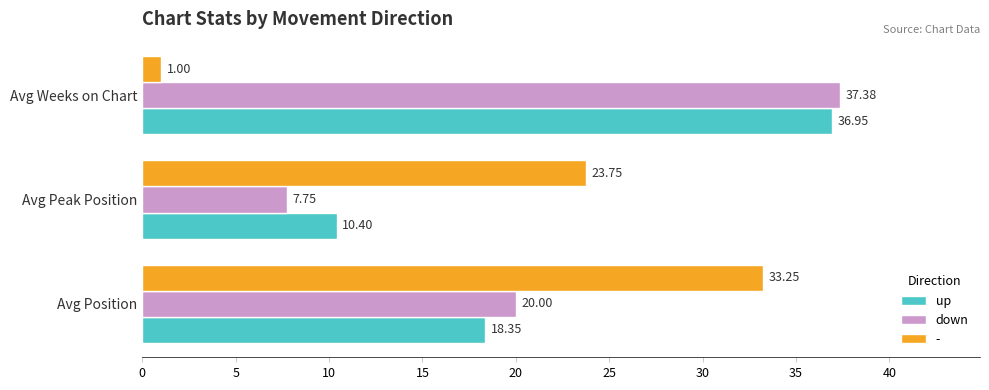

At which label is down closest to 22?

Avg Position